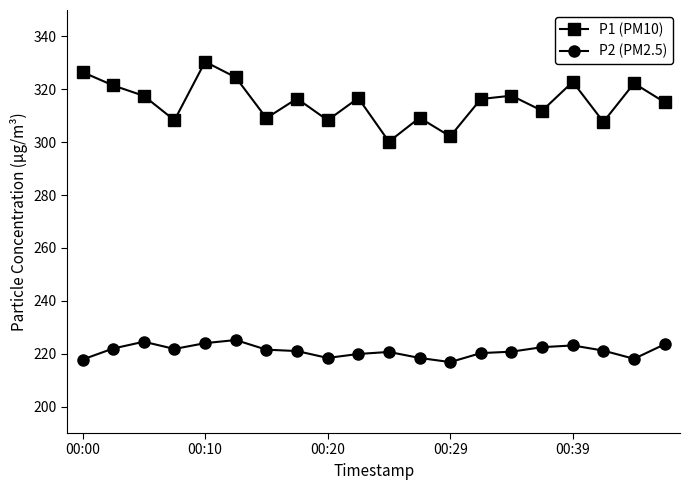

How many interior local peaks does the P1 (PM10) series have?

7